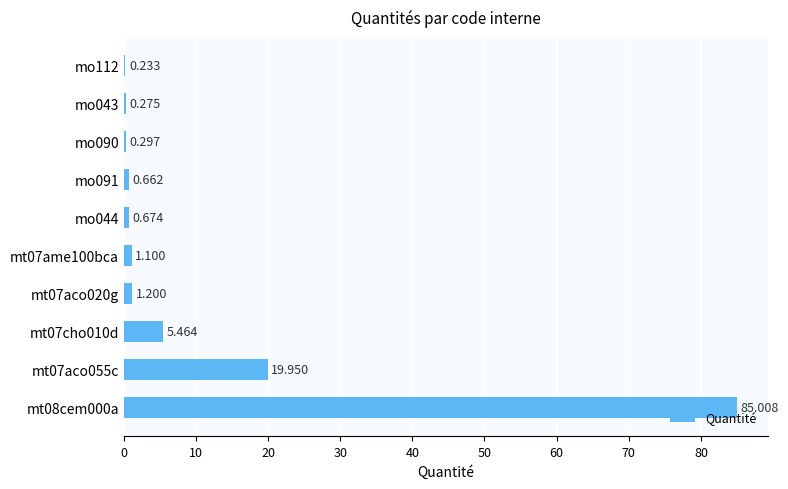

What is the average value?

11.5